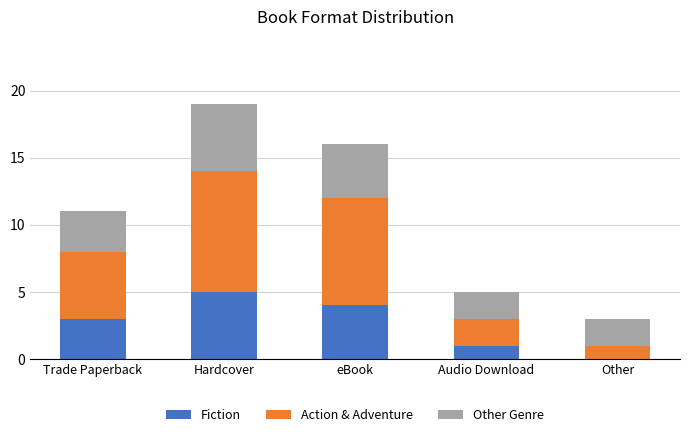

Which category has the highest value in the Fiction series?

Hardcover